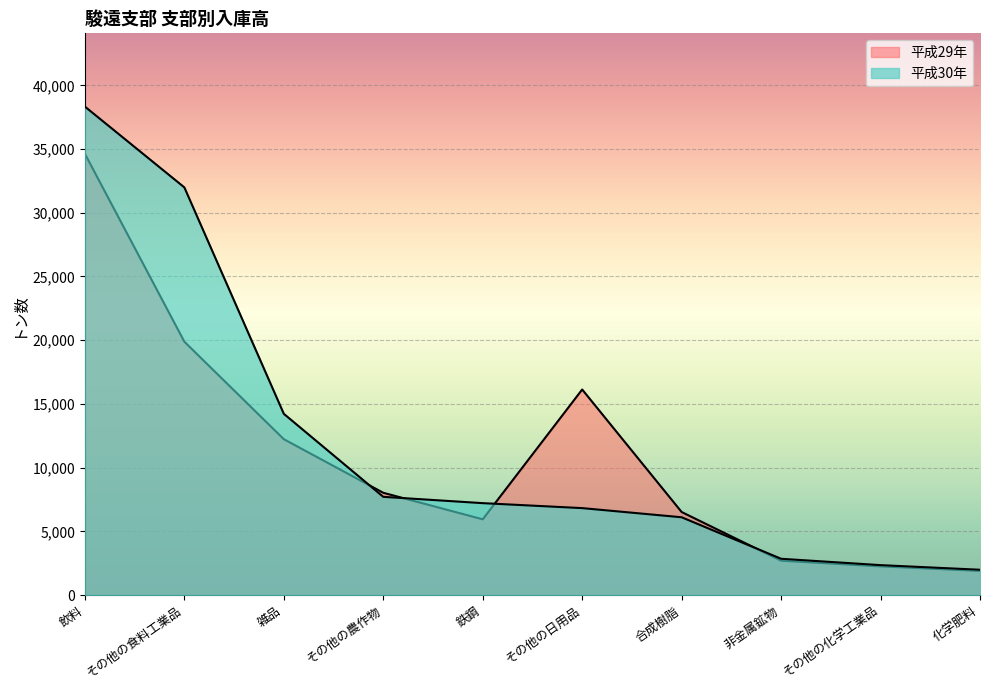

Where do 平成29年 and 平成30年 first cross each other?

雑品 and その他の農作物